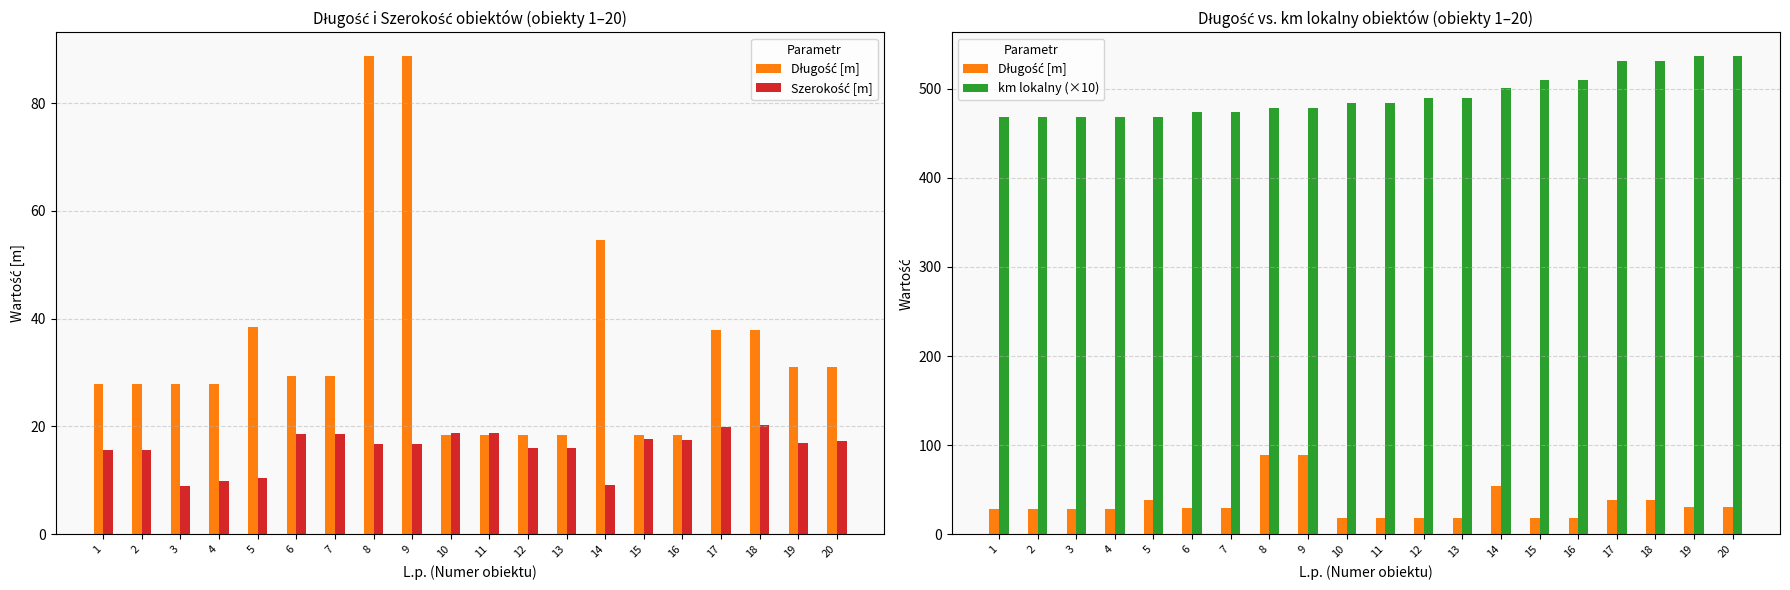

What is the approximate value of Długość [m] at 8?

88.7